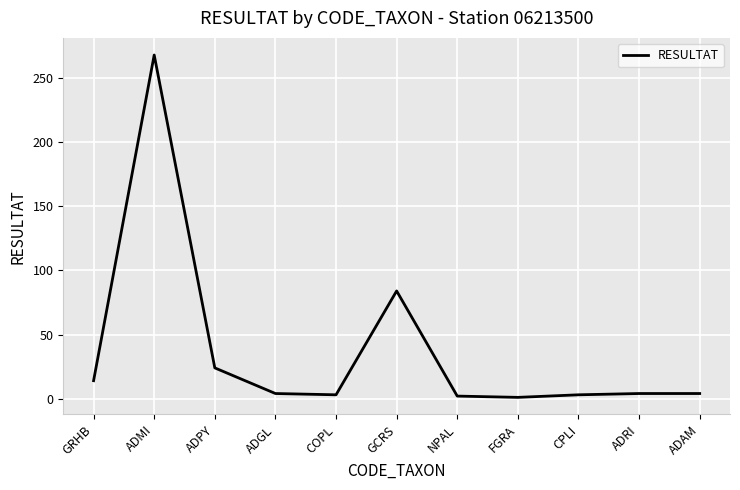

The value at ADMI is 165. True or false?

False